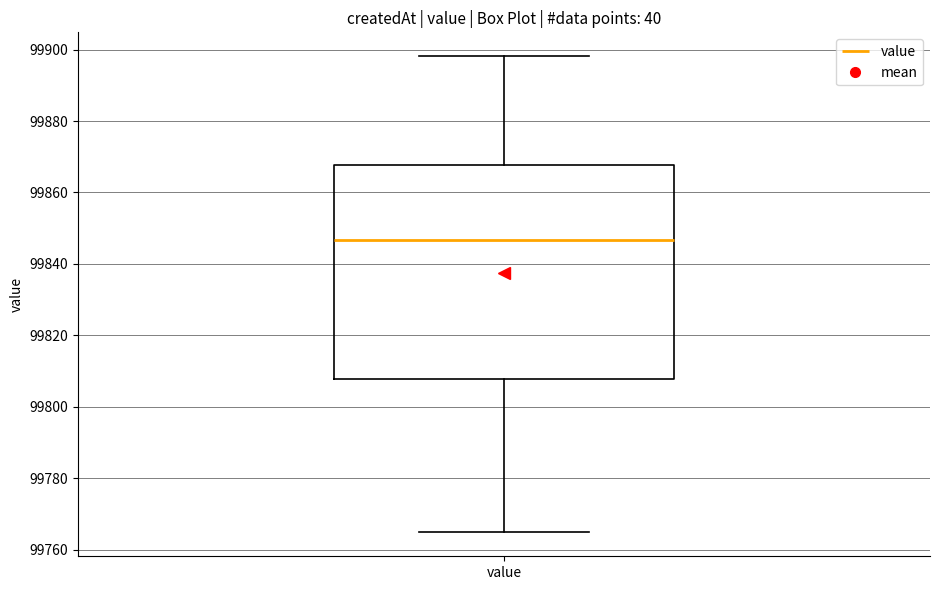

Read this box plot against the y-axis: the position of the median line, the range covered by the box, and the ends of both whiskers. The values are not printed on the chart, so give them approximately, as read against the axis.

median 99846, box 99808 to 99868, whiskers 99764 to 99898